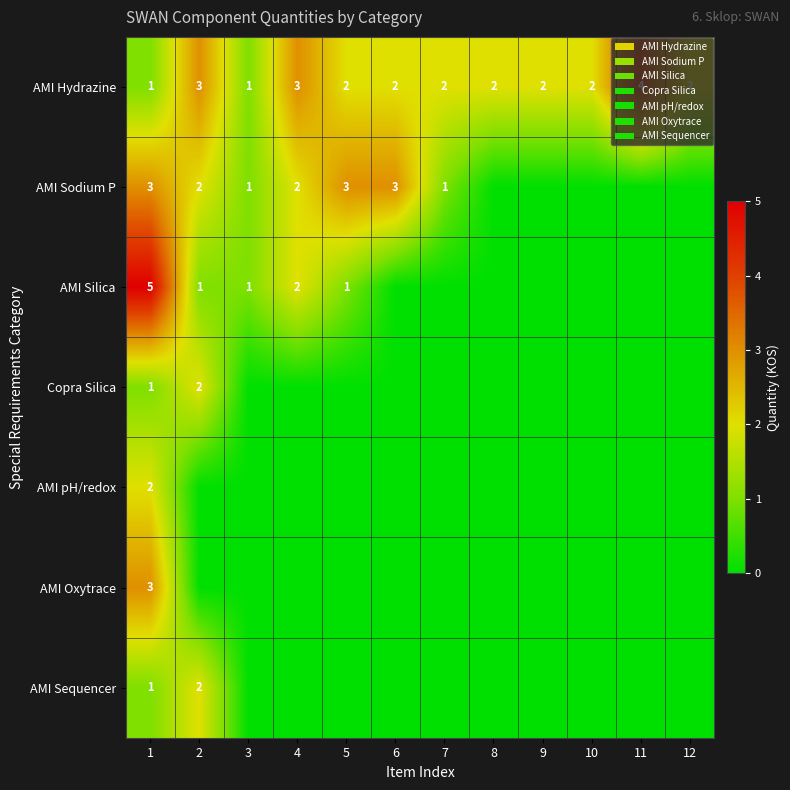

Which has a higher value, 5 or 11?

11